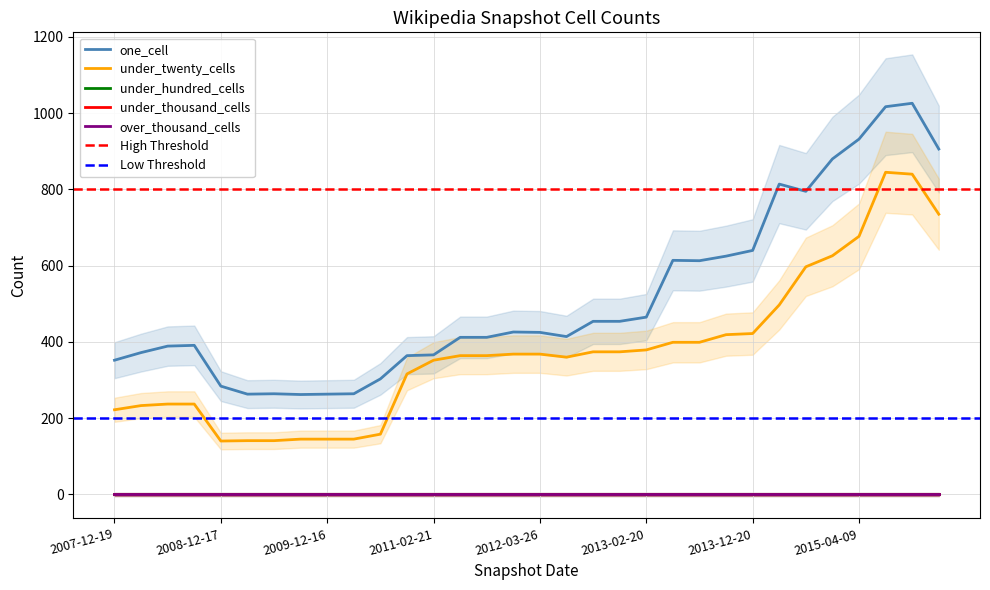

Does the chart display data point markers on the line(s)?

No